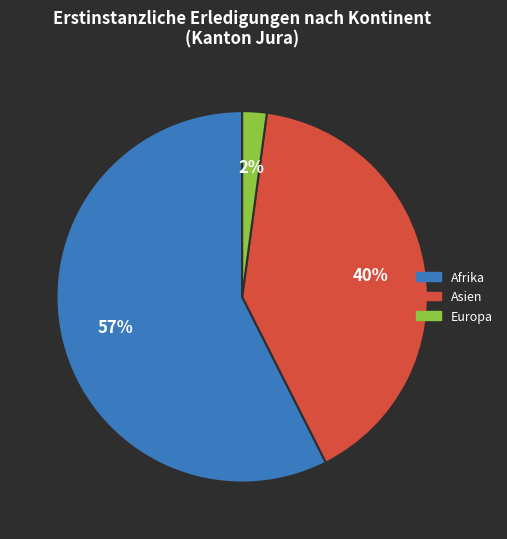

Does any single category account for the majority?

Yes